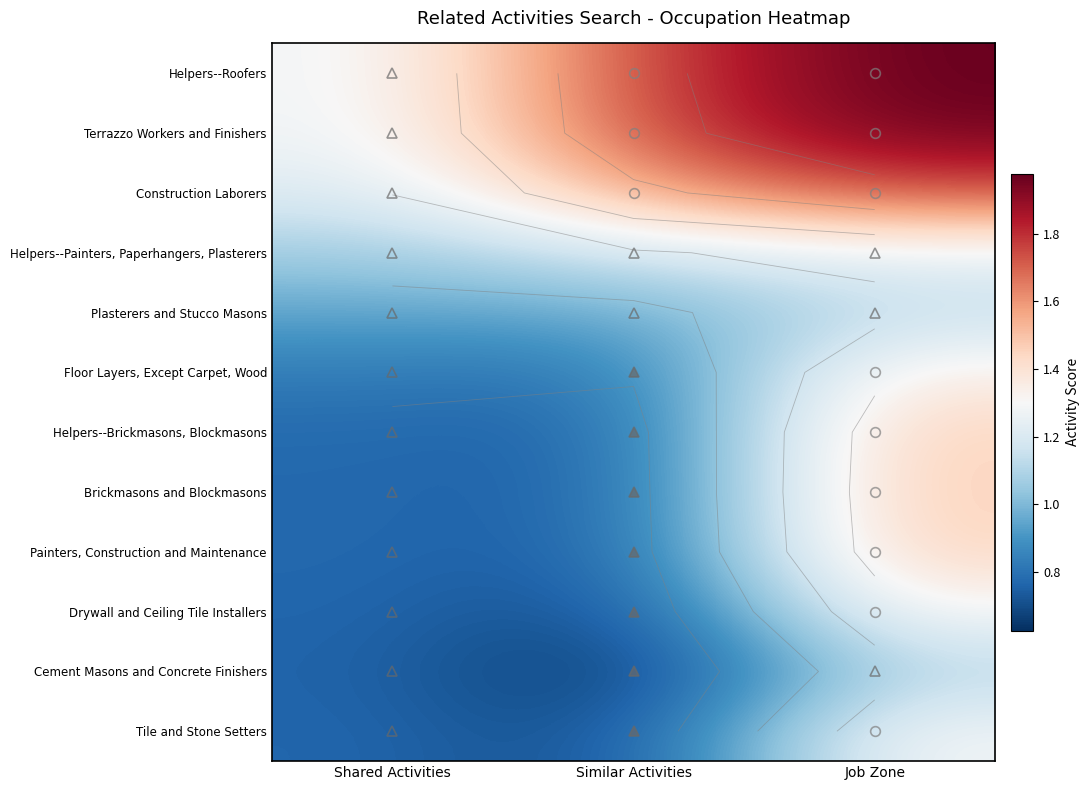

At which label is Plasterers and Stucco Masons closest to 1?

Similar Activities